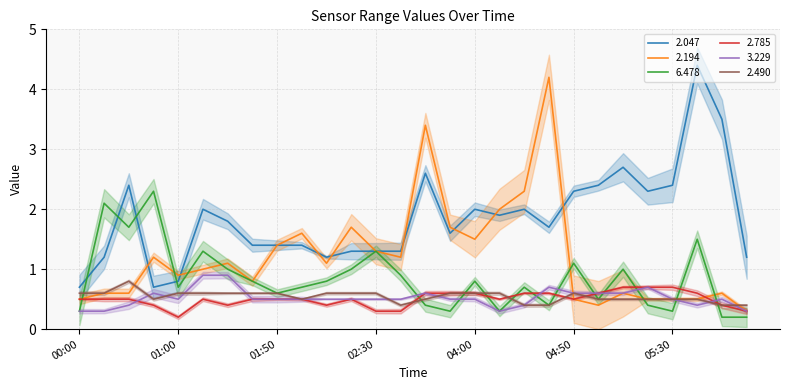

True or false: 2.194 has a value of 2.0 at 02:30.

False